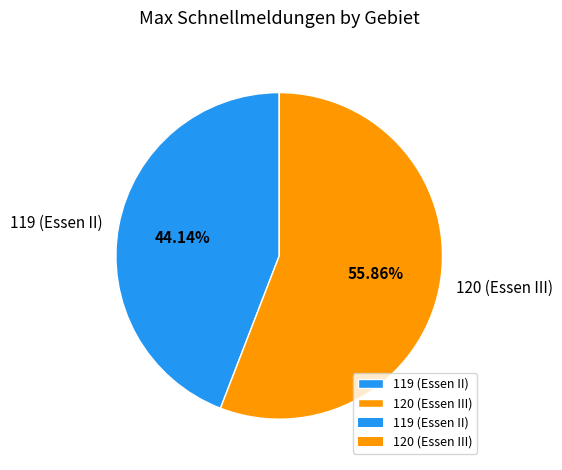

How many segments does this pie chart have?

2